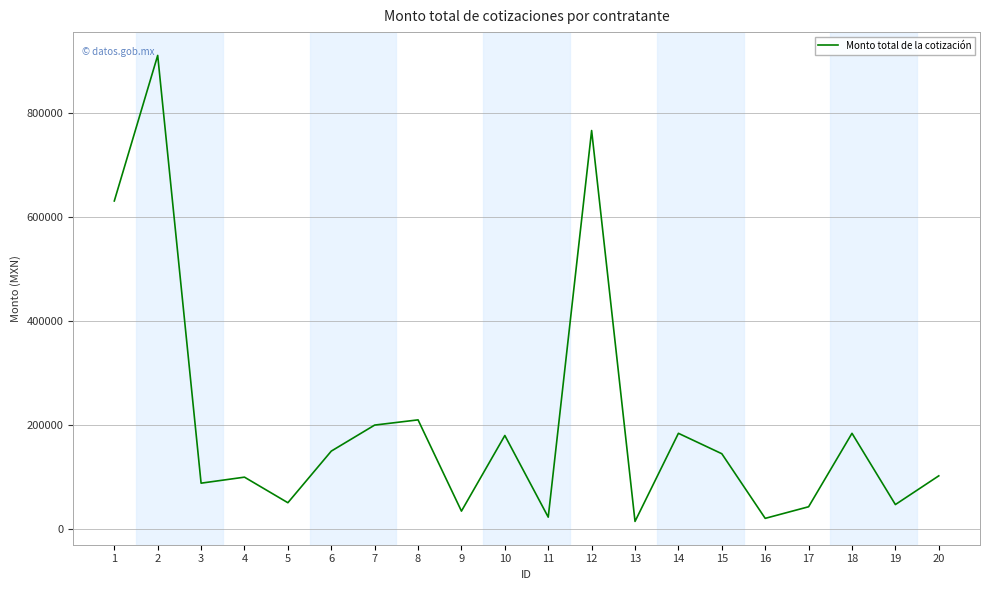

Between 8 and 19, which is larger?

8